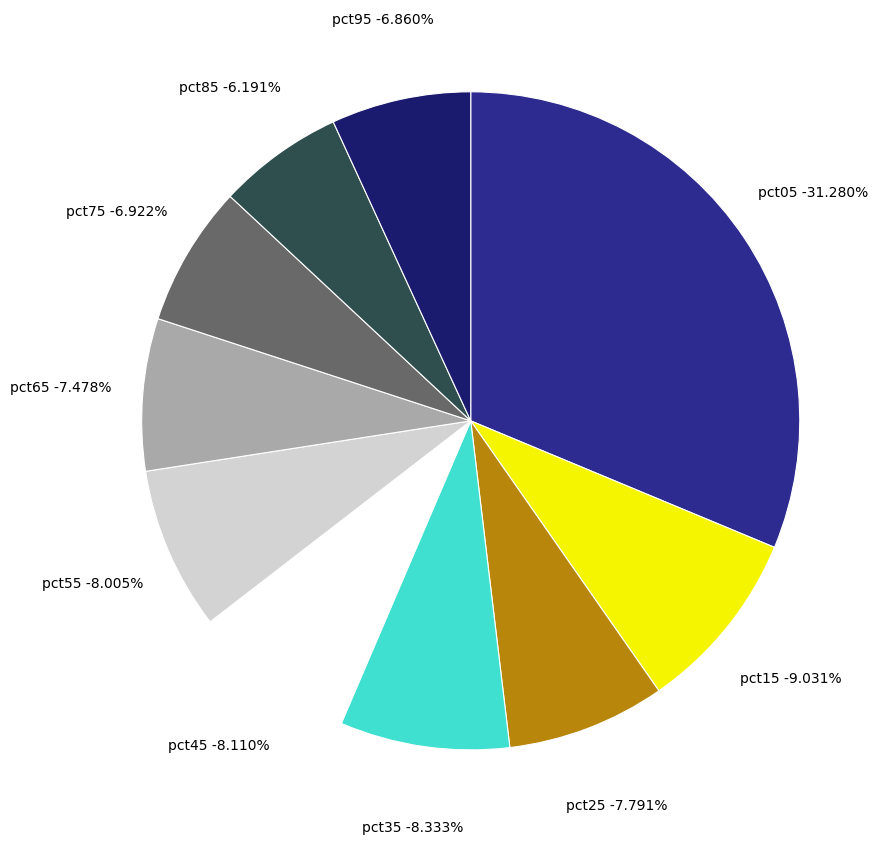

Does pct45 represent more than half of the total?

No